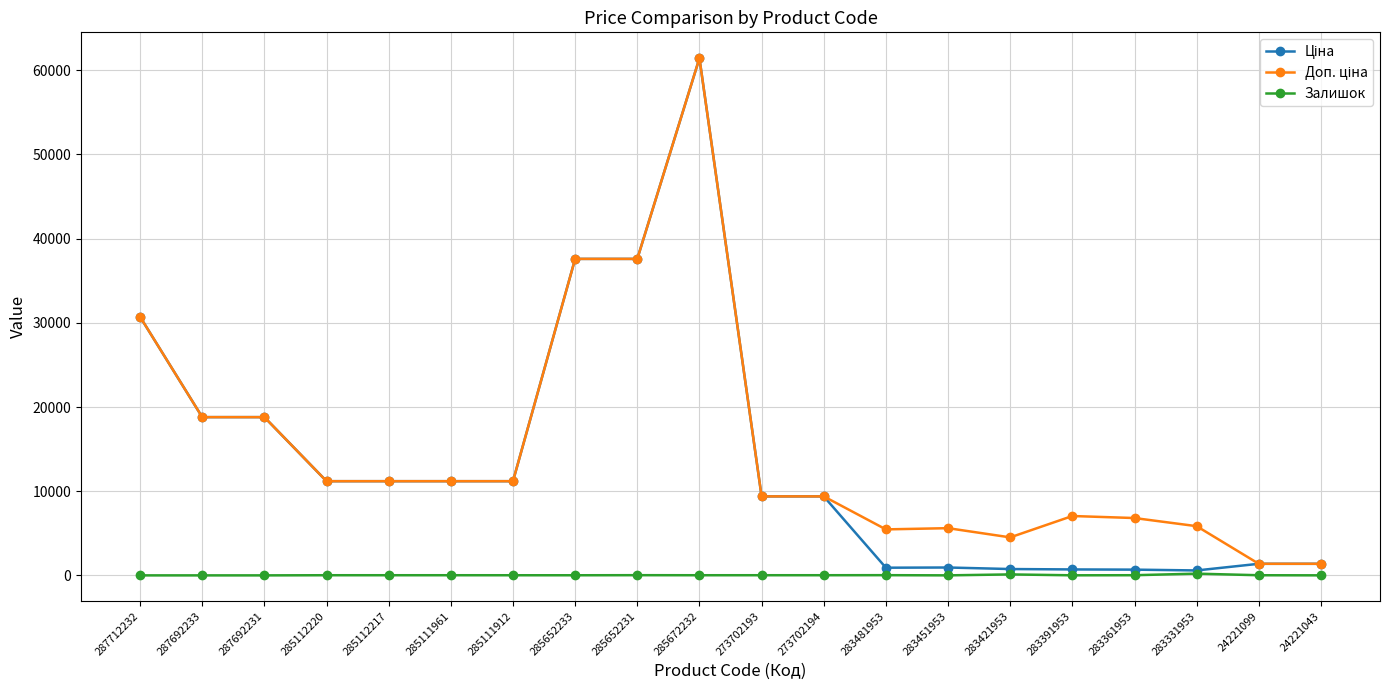

At which category is the sum across all series the highest?

285672232